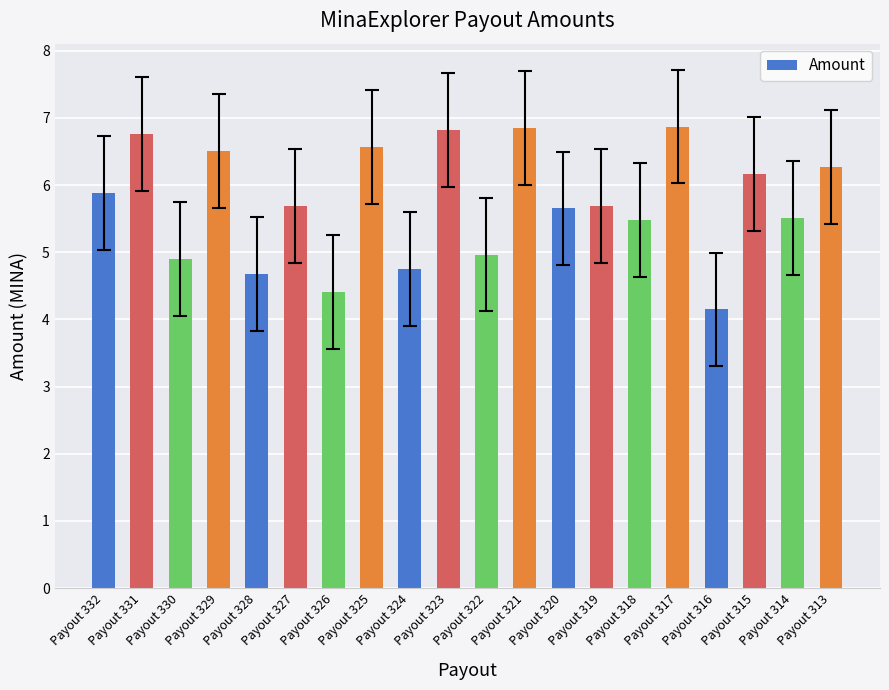

What is the value of the 19th bar from the left?

5.5